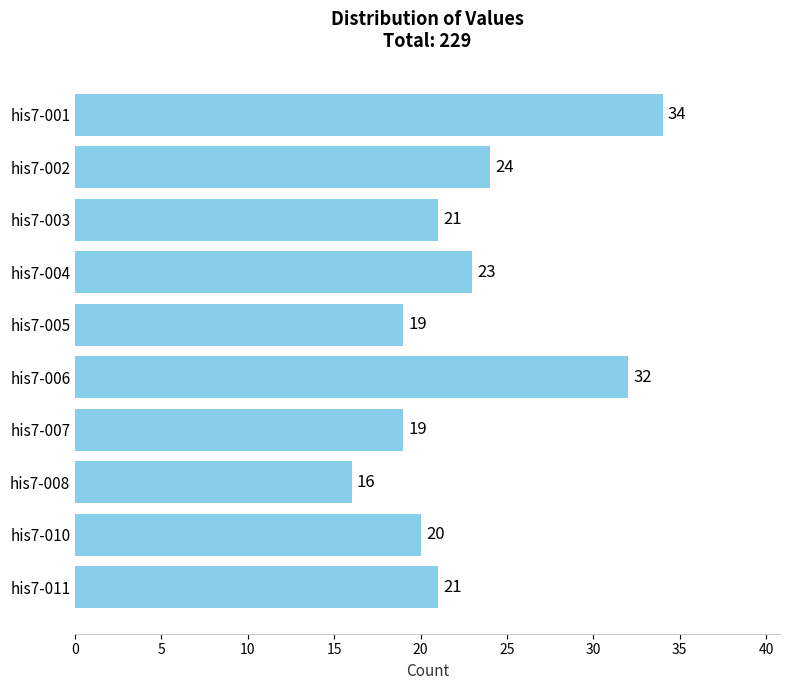

What is the difference between the second highest and second lowest values?

13